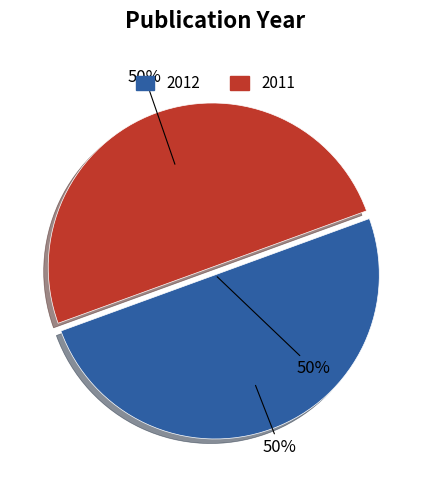

What is the largest slice in the pie chart?

2012